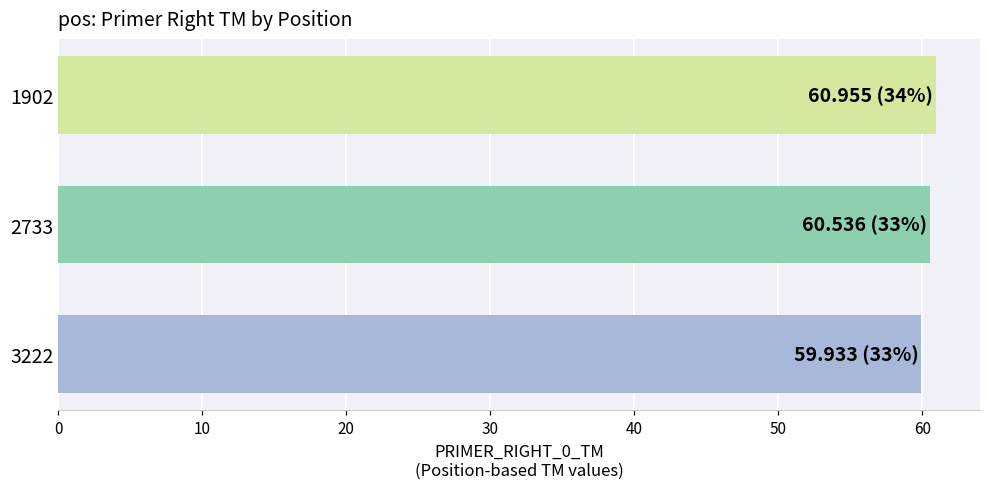

True or false: the data shows 61.0 at 1902.

True